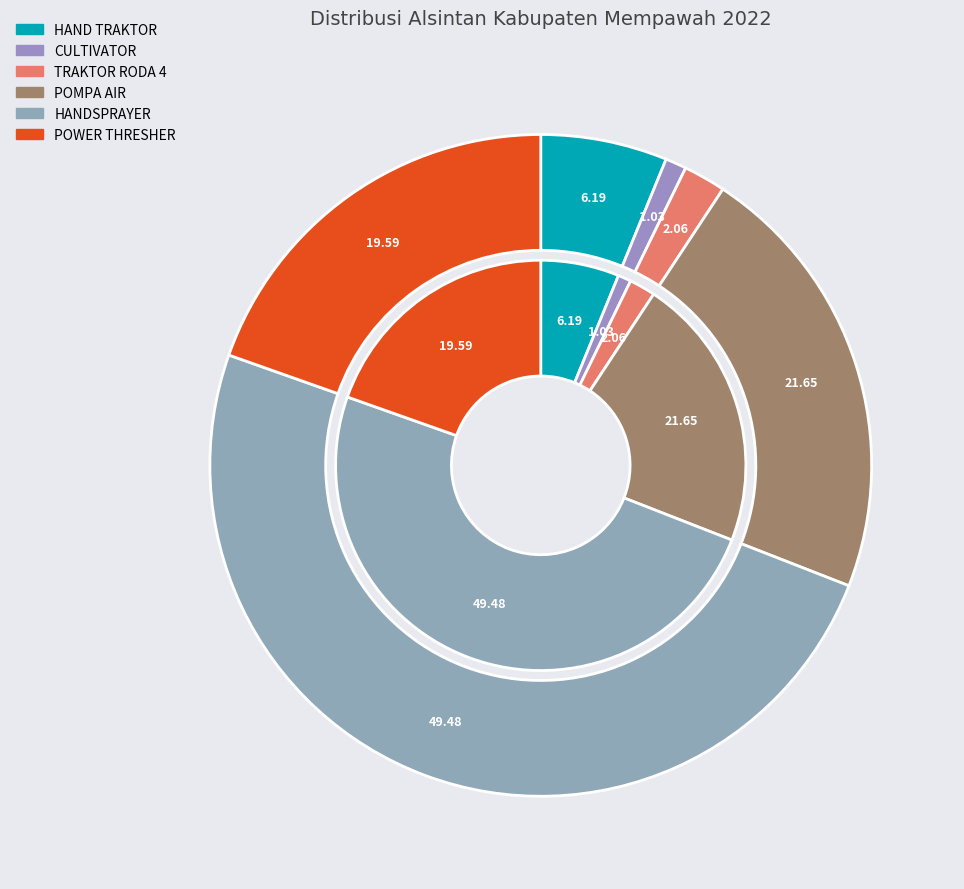

What is the largest slice in the pie chart?

HANDSPRAYER